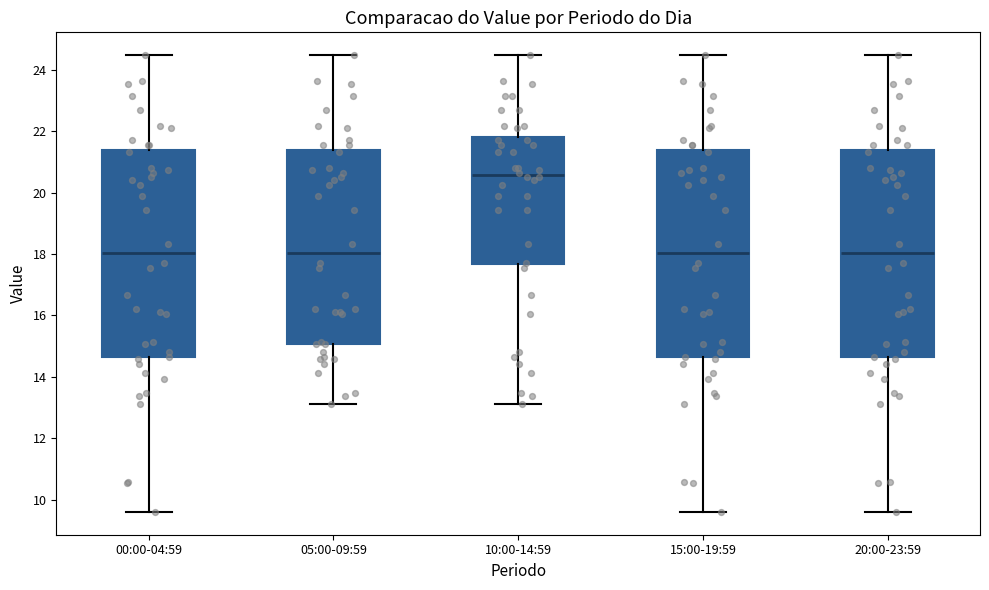

Reading left to right, transcribe this box plot: for each box, give where its median line is, the range the box spans, and where its two whiskers end, as read against the y-axis. The values are not printed on the chart, so give them approximately, as read against the axis.

00:00-04:59: median 18.0, box 14.6 to 21.4, whiskers 9.6 to 24.4
05:00-09:59: median 18.0, box 15.0 to 21.4, whiskers 13.2 to 24.4
10:00-14:59: median 20.6, box 17.6 to 21.8, whiskers 13.2 to 24.4
15:00-19:59: median 18.0, box 14.6 to 21.4, whiskers 9.6 to 24.4
20:00-23:59: median 18.0, box 14.6 to 21.4, whiskers 9.6 to 24.4